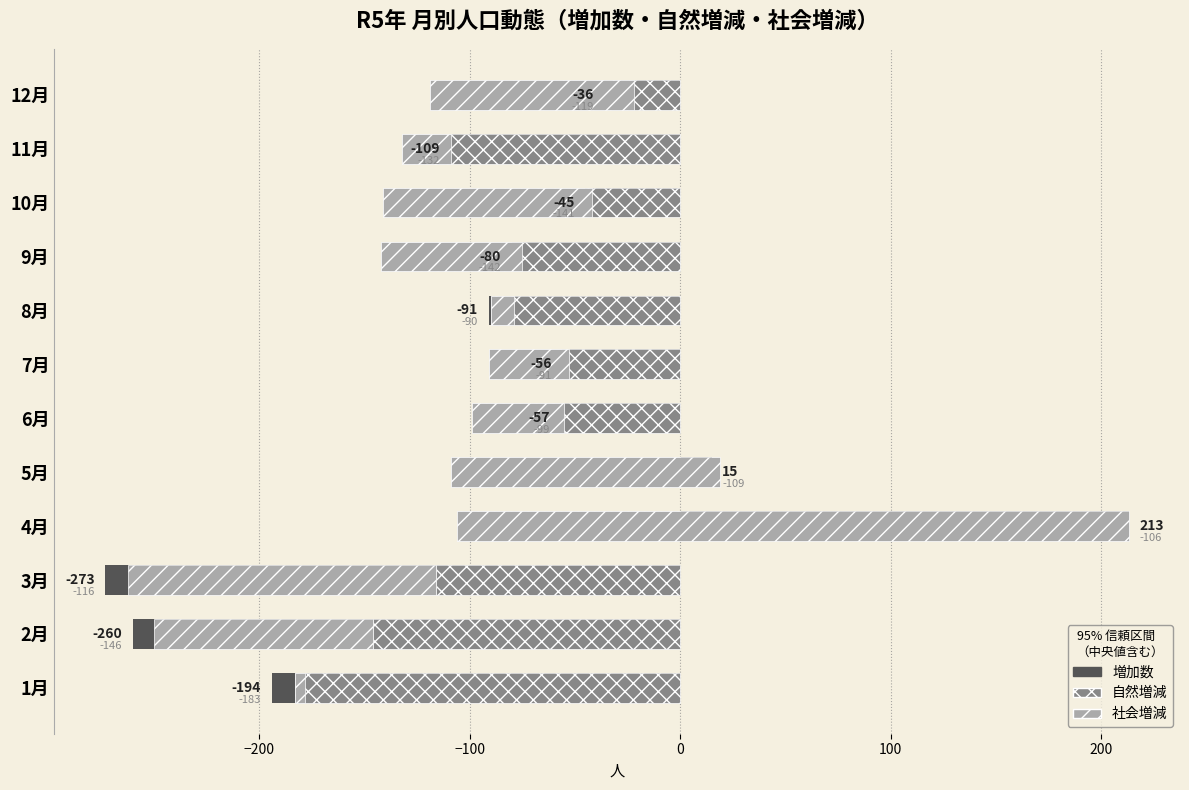

What is the minimum value shown in the chart?

-273